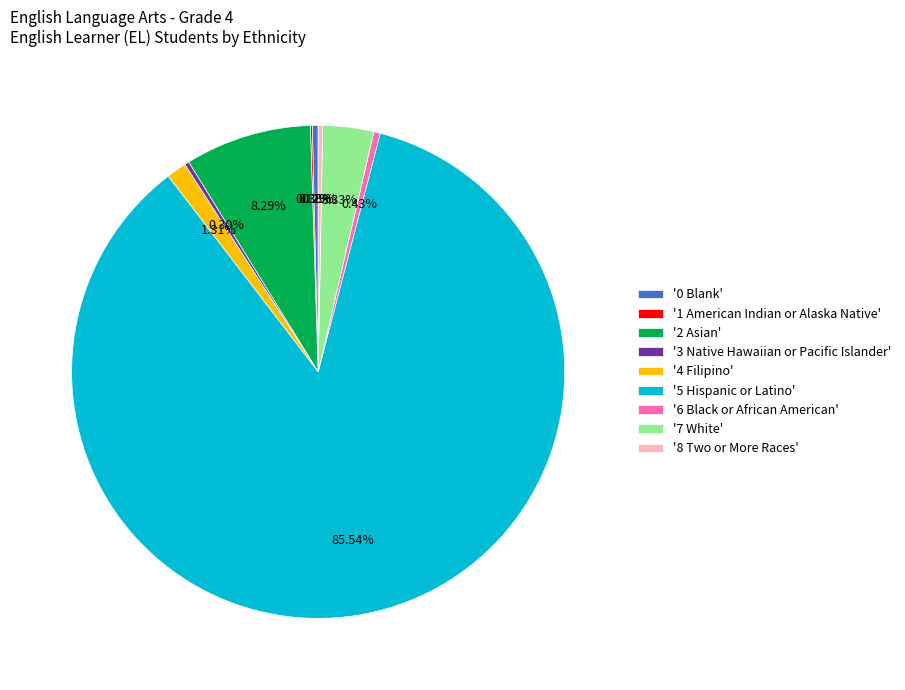

To the nearest percent, what is the average slice percentage?

11%